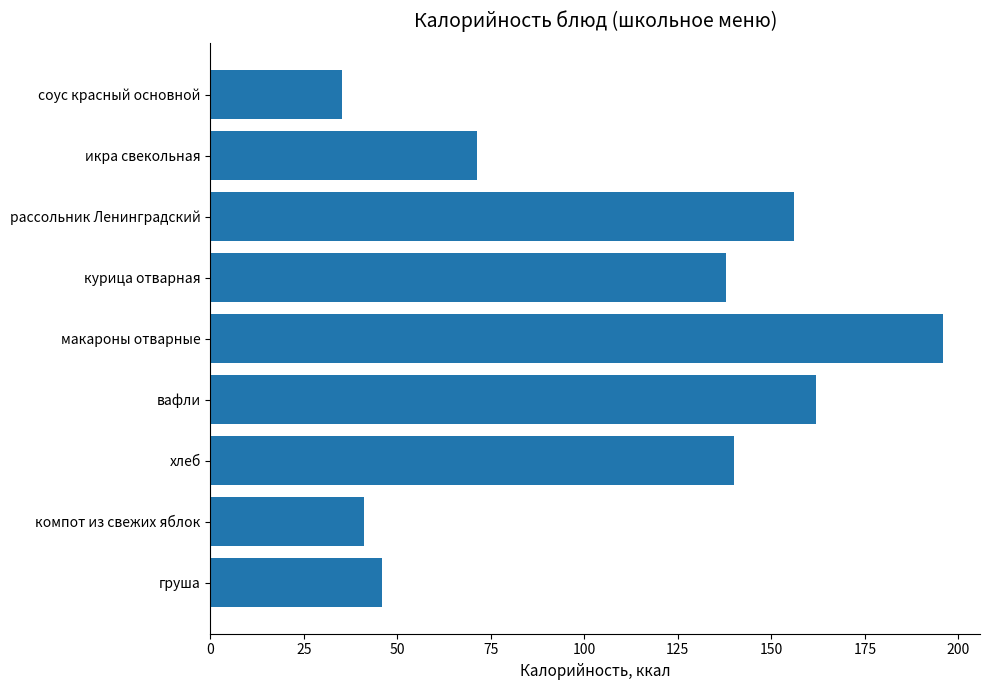

Approximately how many times larger is the value at икра свекольная compared to хлеб?

0.5